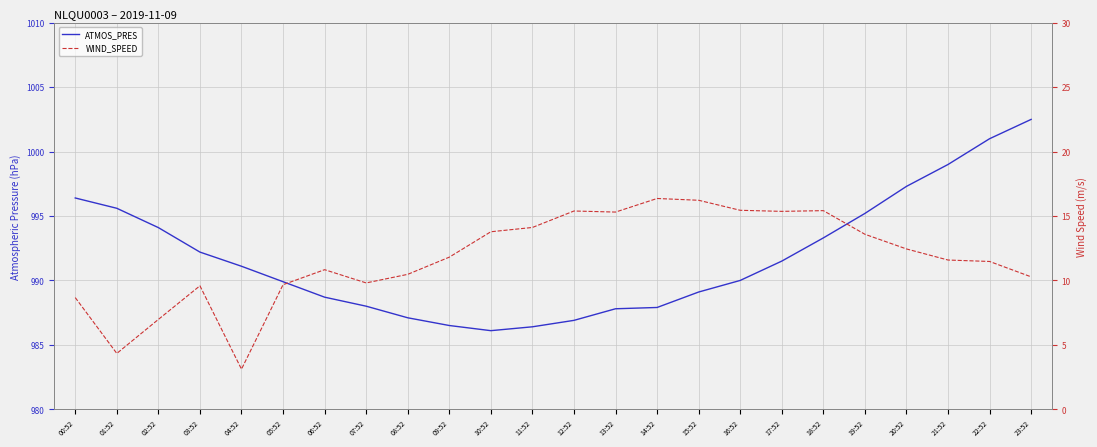

List the series in order of their overall mean, lowest first.

WIND_SPEED, ATMOS_PRES